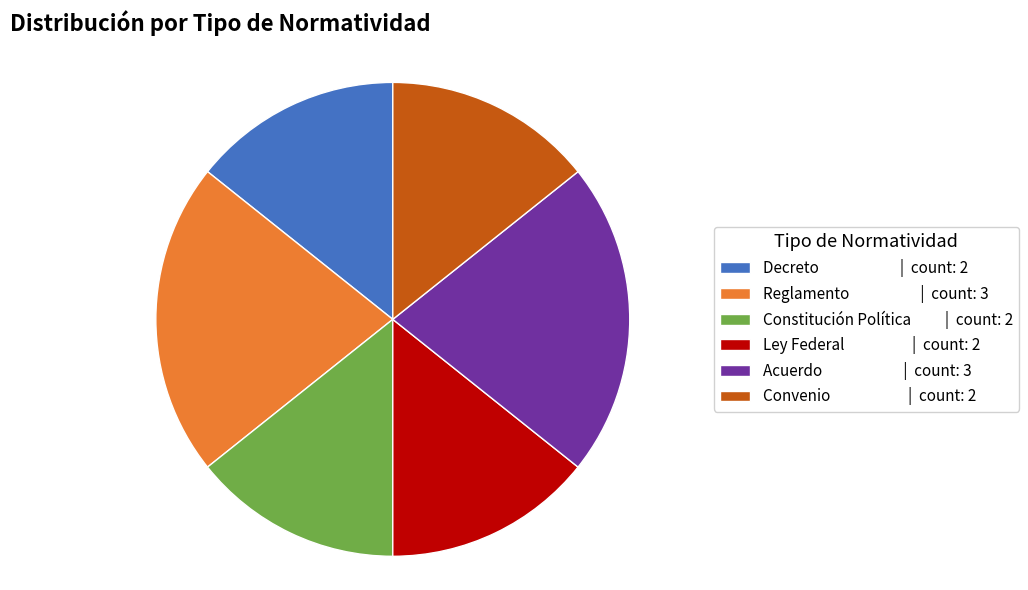

Does Constitución Política represent more than half of the total?

No